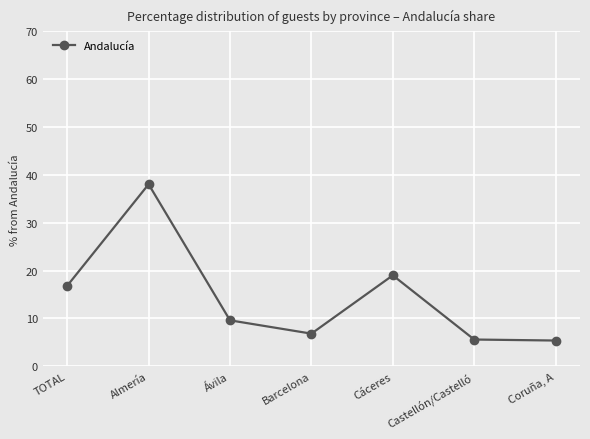

At which label does the data first exceed 9?

TOTAL